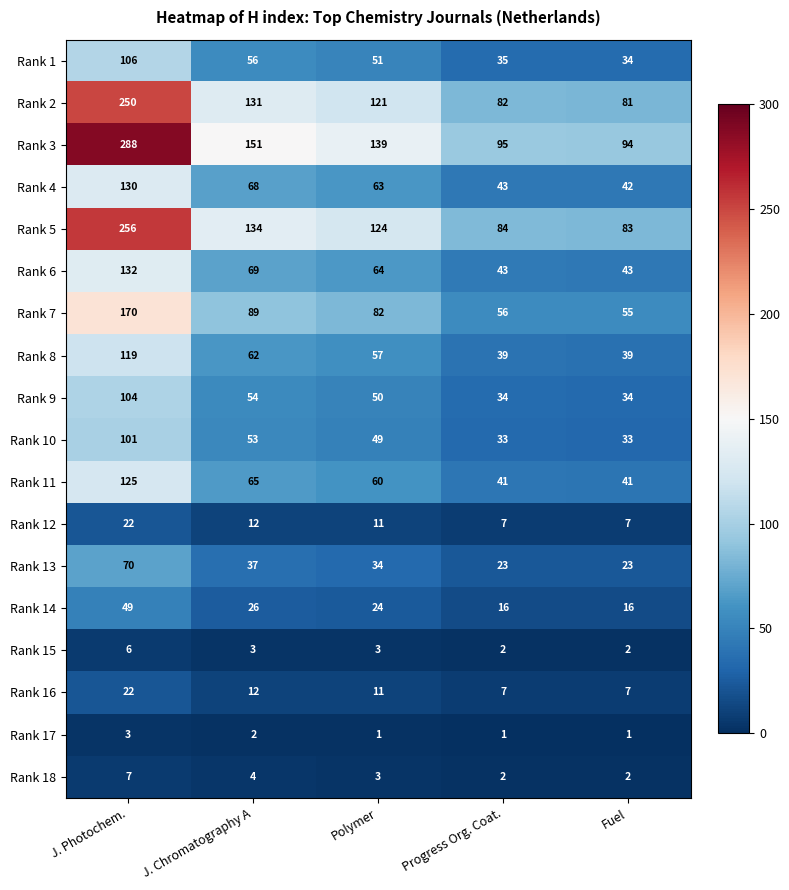

What is the sum of all Rank 17 values?

8